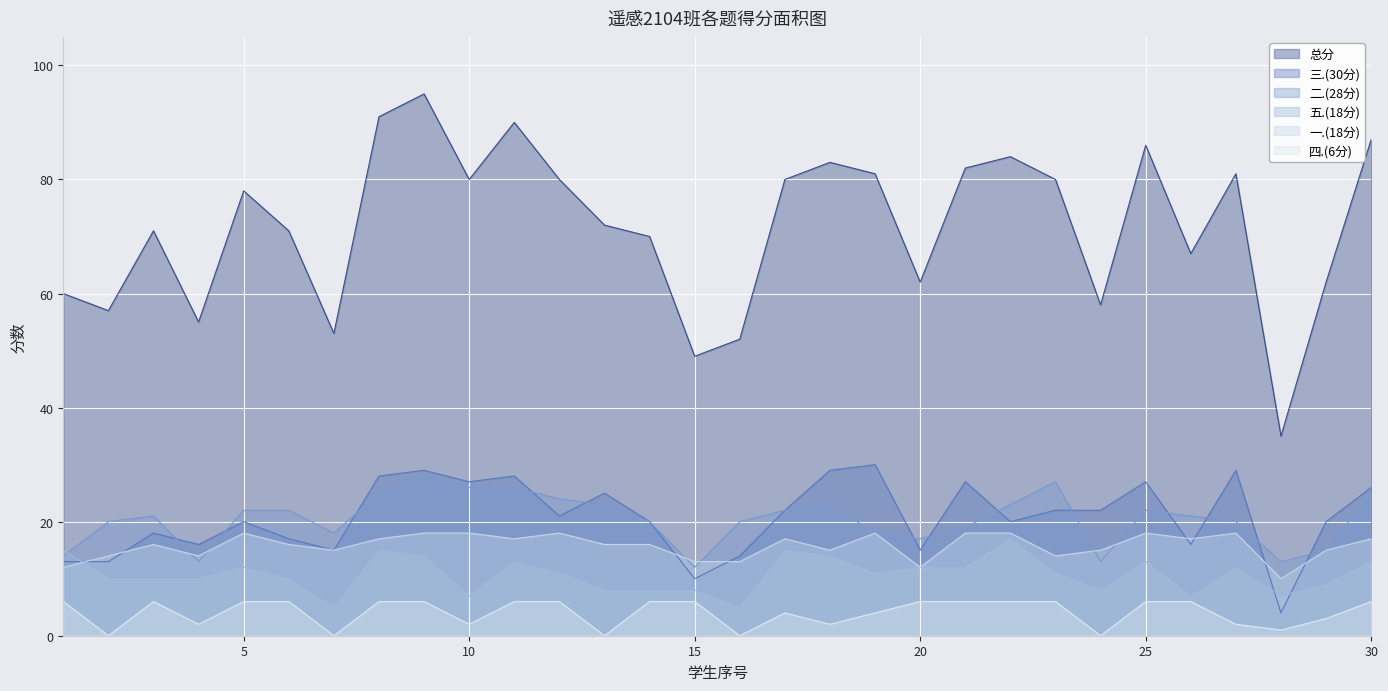

At which label is 一.(18分) closest to 14?

2